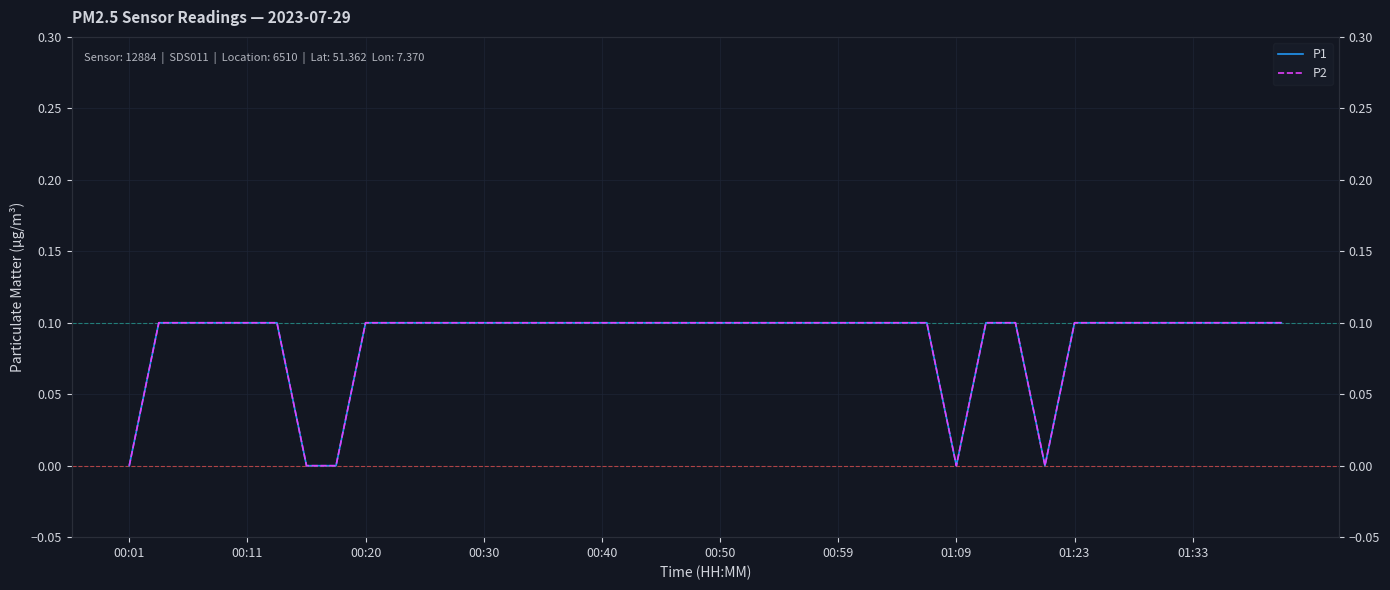

How many positive values does the P1 series have?

35